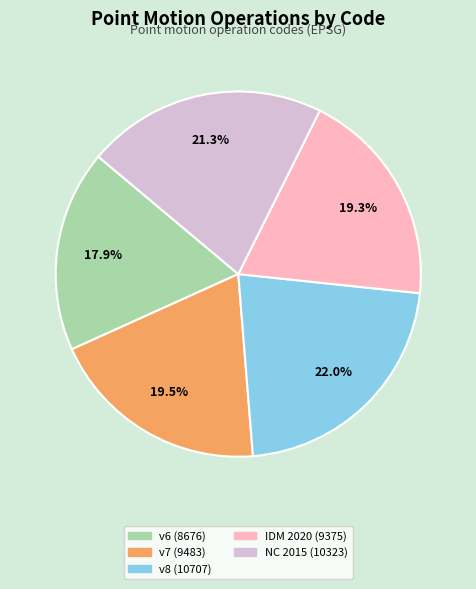

Is there any slice that represents more than half of the pie?

No